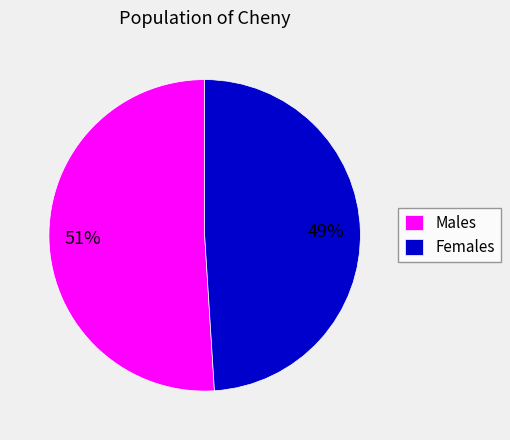

The Males slice represents 51% of the pie. True or false?

True